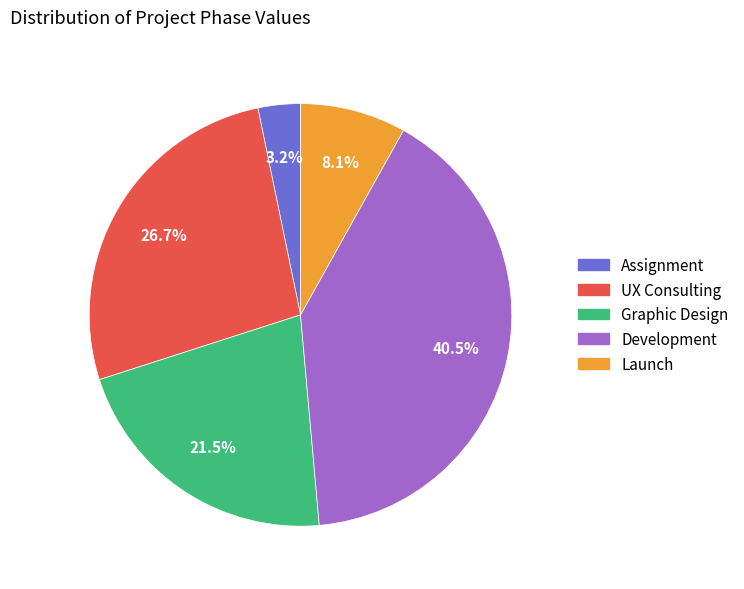

Rank the categories by value from lowest to highest.

Assignment, Launch, Graphic Design, UX Consulting, Development